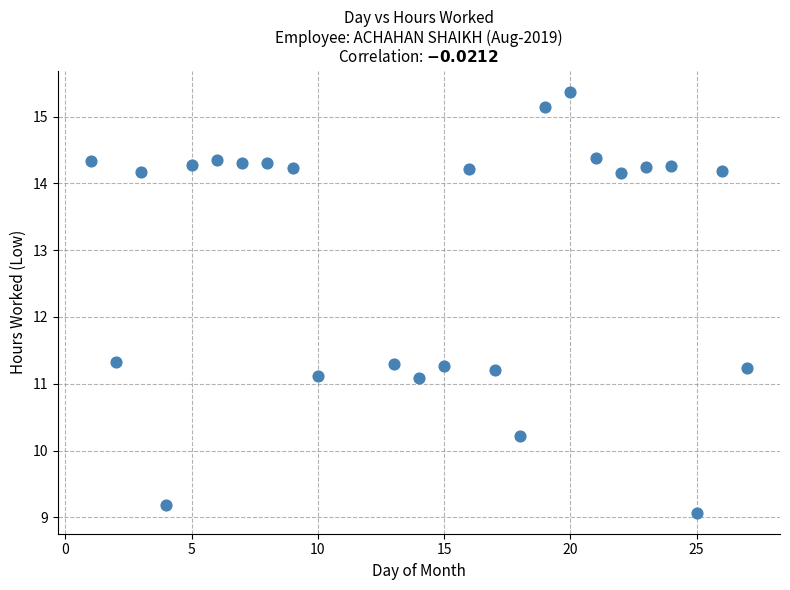

What is the range of Y values (max minus min)?

6.3